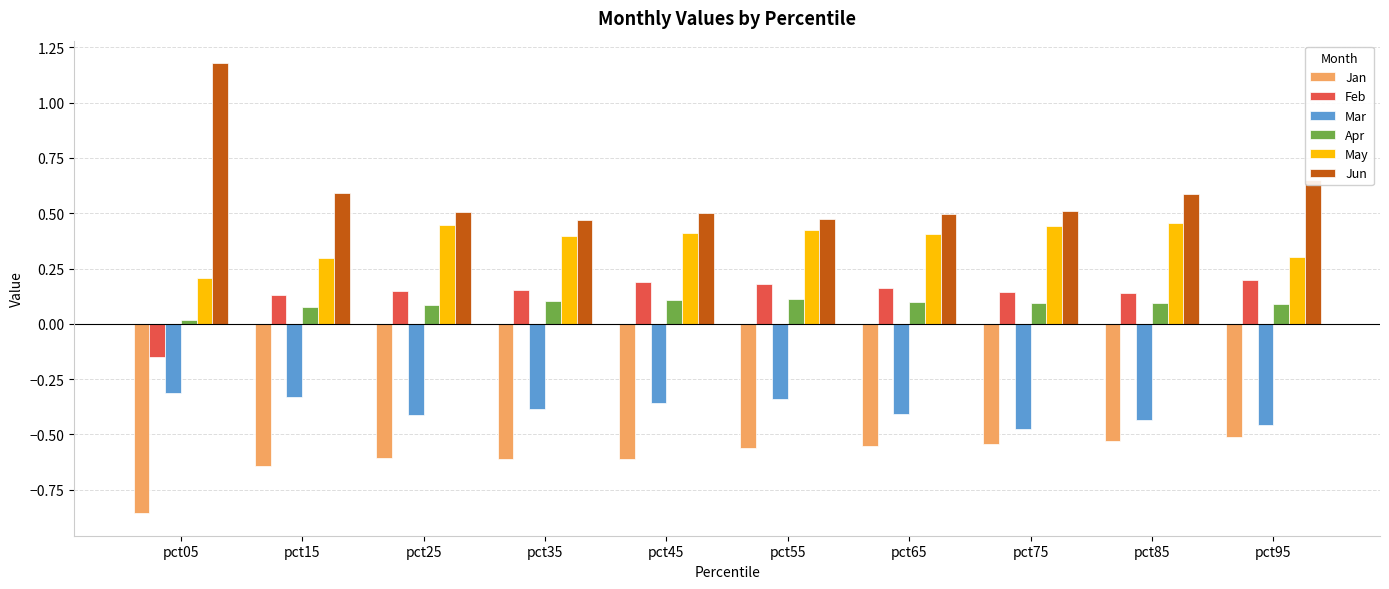

List the series in order of their peak value, highest first.

Jun, May, Feb, Apr, Mar, Jan